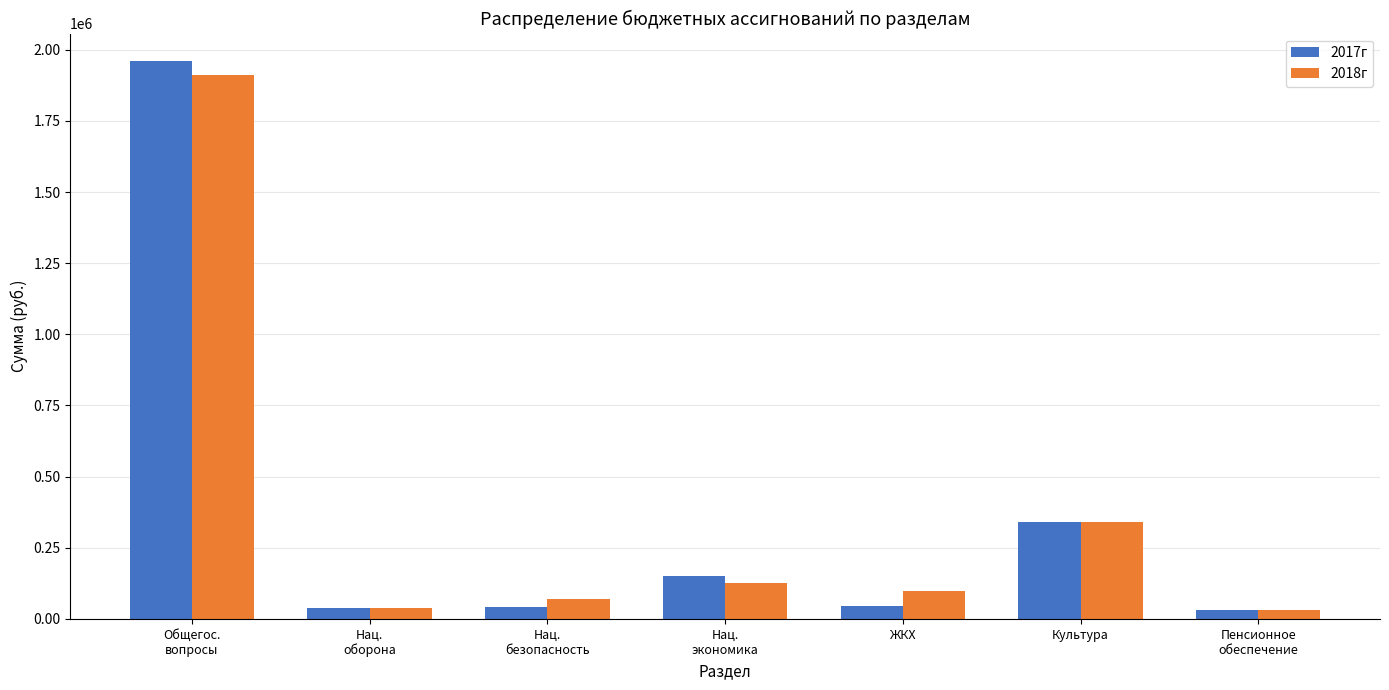

How many bars are there in total?

14